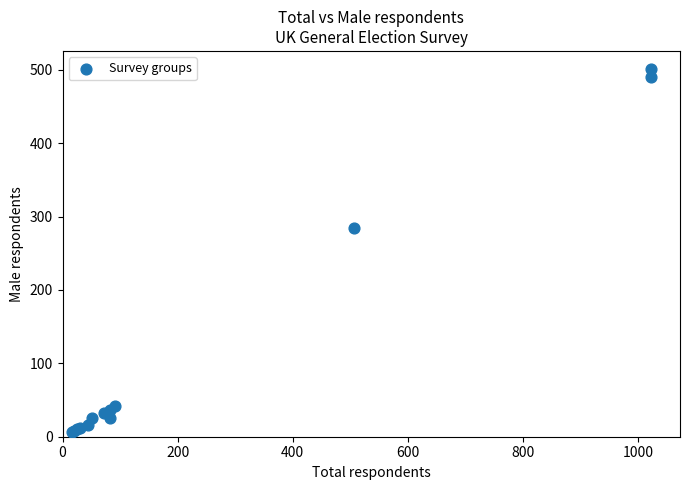

What Y value in the scatter plot is closest to 253?

284